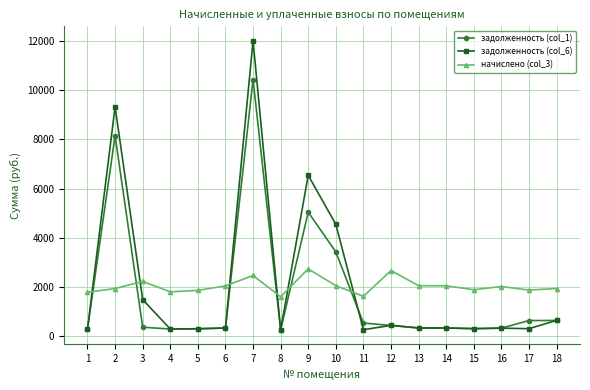

Between 4 and 9, which series saw the biggest shift?

задолженность (col_6)